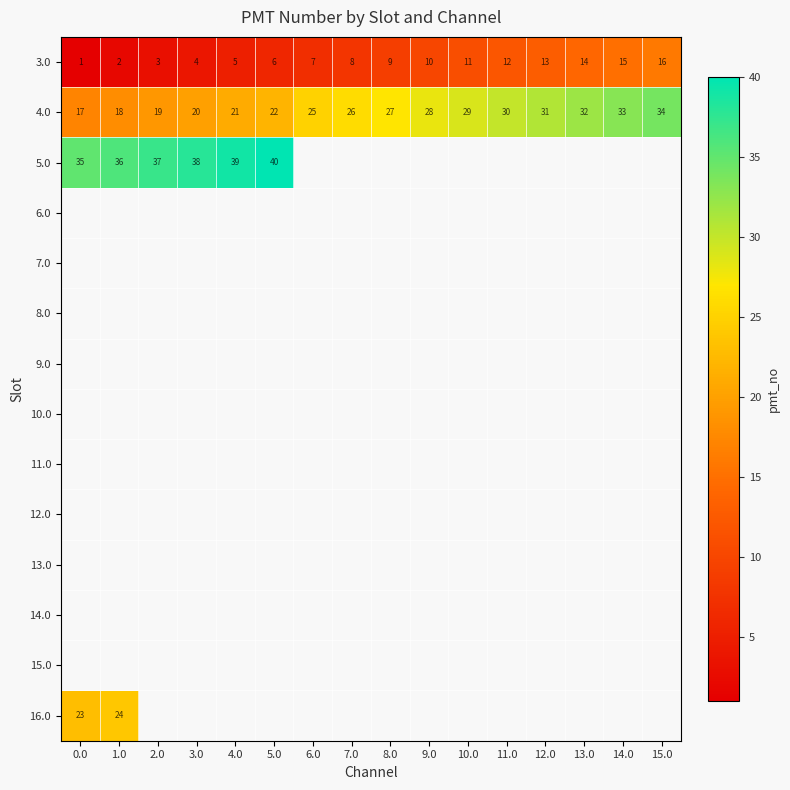

What is the lowest value of the 4.0 series?

17